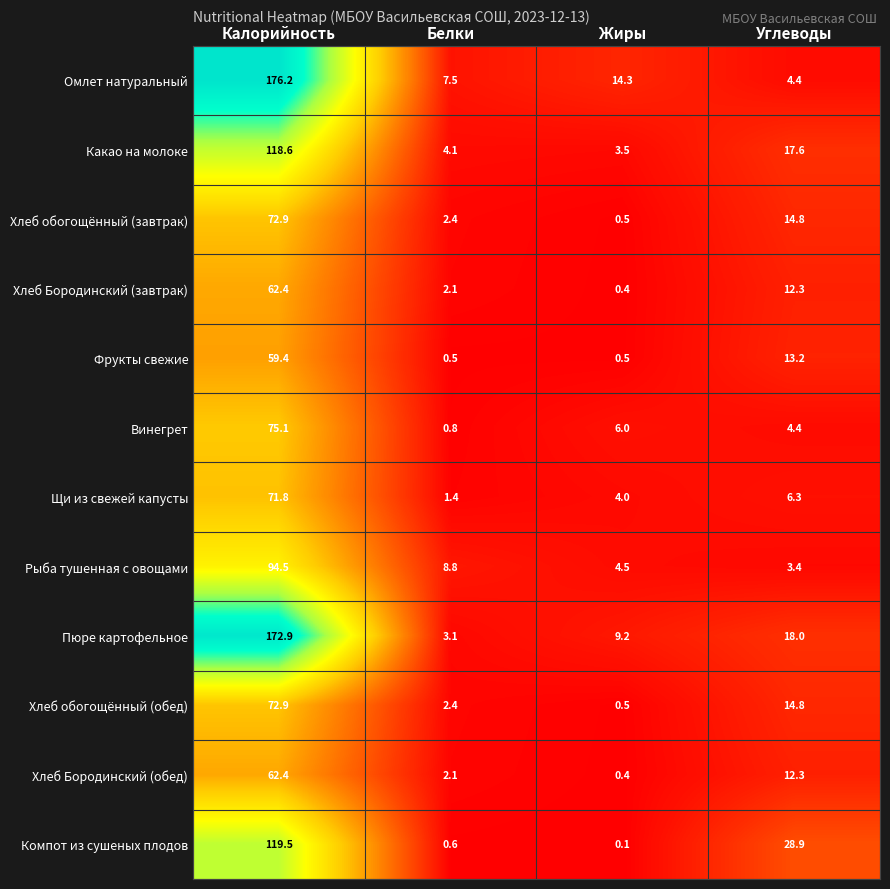

Where does the Винегрет series first go above 6?

Калорийность